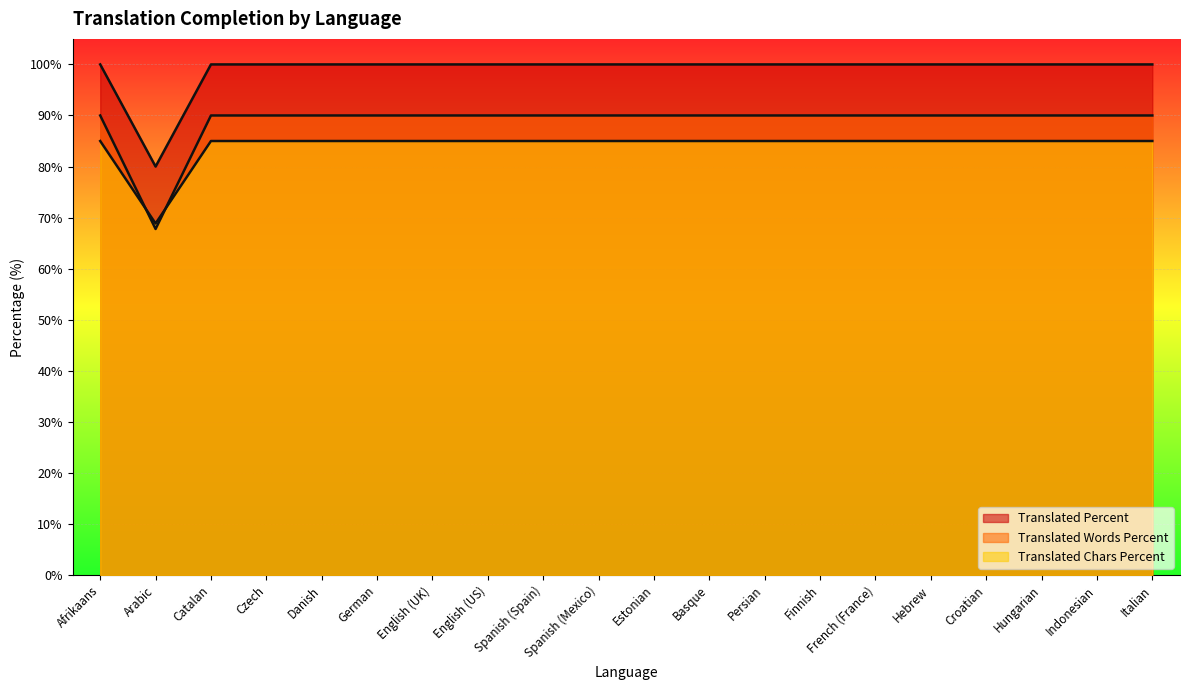

Is the value of translated_percent at Hungarian greater than the value of translated_words_percent at Danish?

Yes